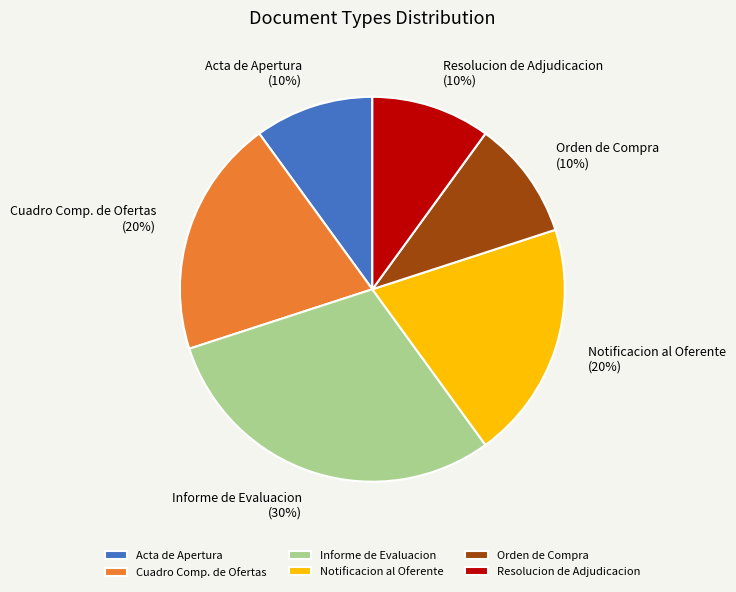

To the nearest percent, what is the average slice percentage?

17%